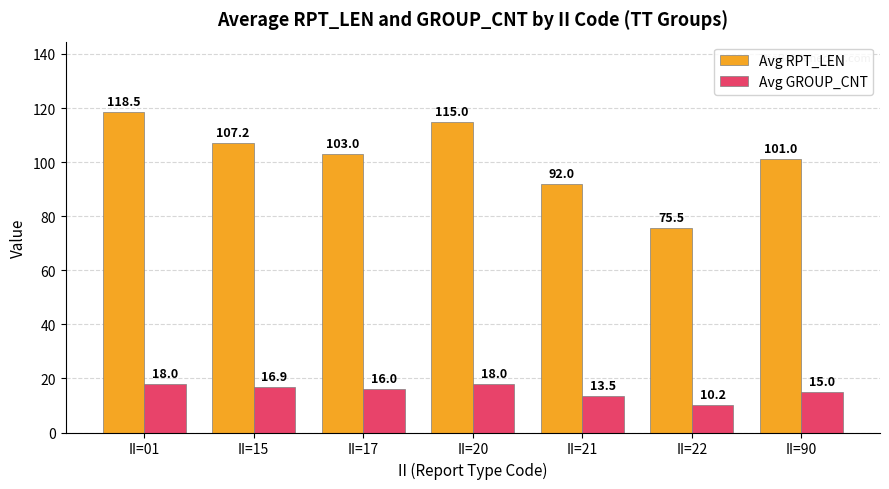

How many bars are there in total?

14